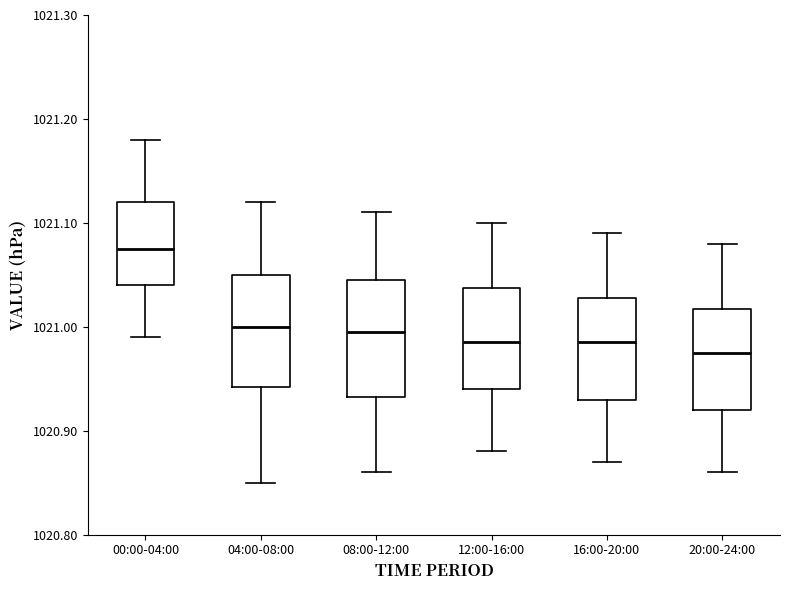

Where does the upper whisker of the box for 08:00-12:00 end on the y-axis? The values are not printed on the chart, so give them approximately, as read against the axis.

1021.11